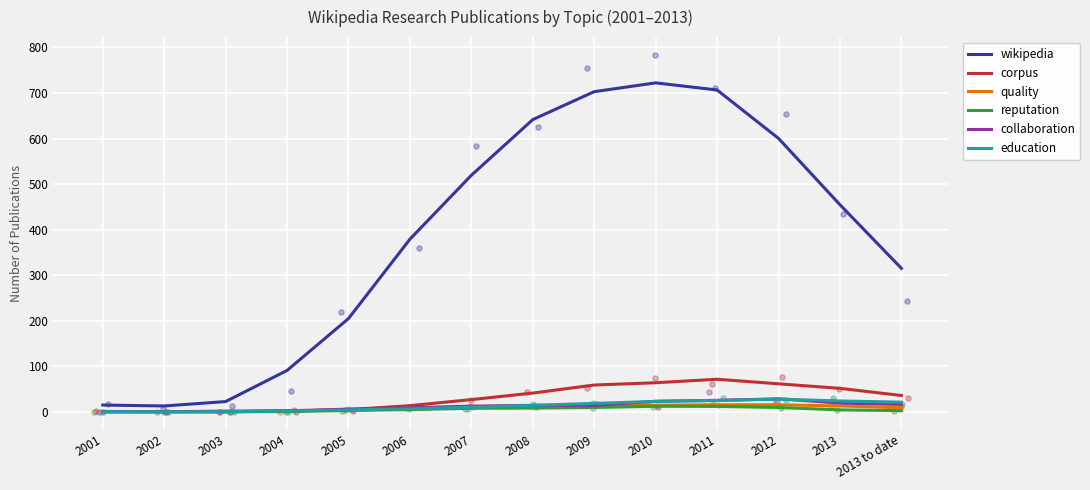

At how many categories does at least one series exceed 11?

14